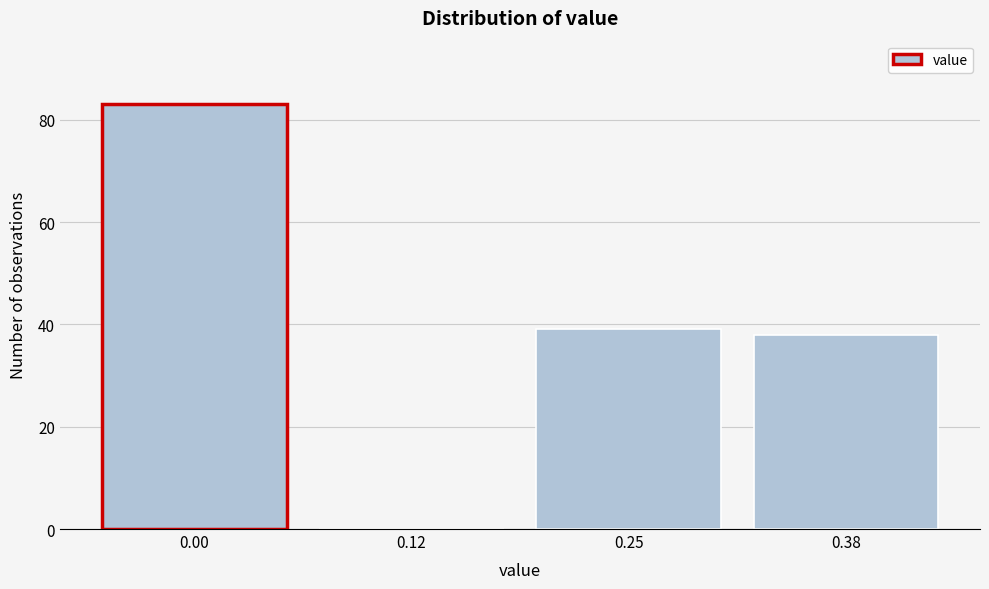

Reading right to left, transcribe all the data shown in this chart.

0.38=38	0.25=39	0.12=0	0.00=83